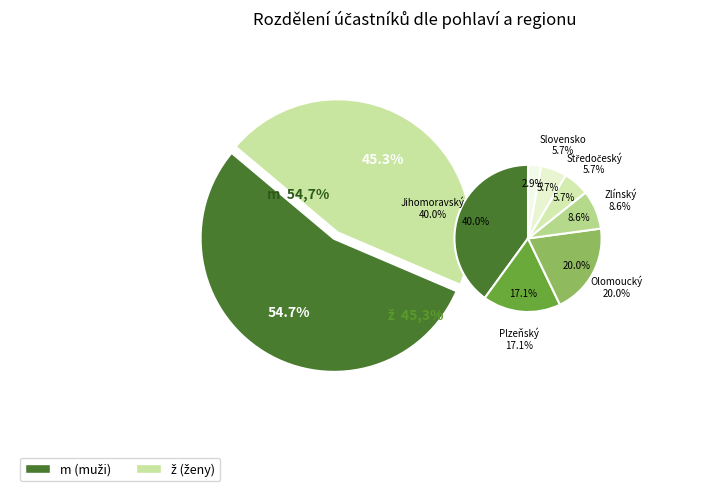

To the nearest percent, what is the average slice percentage?

50%